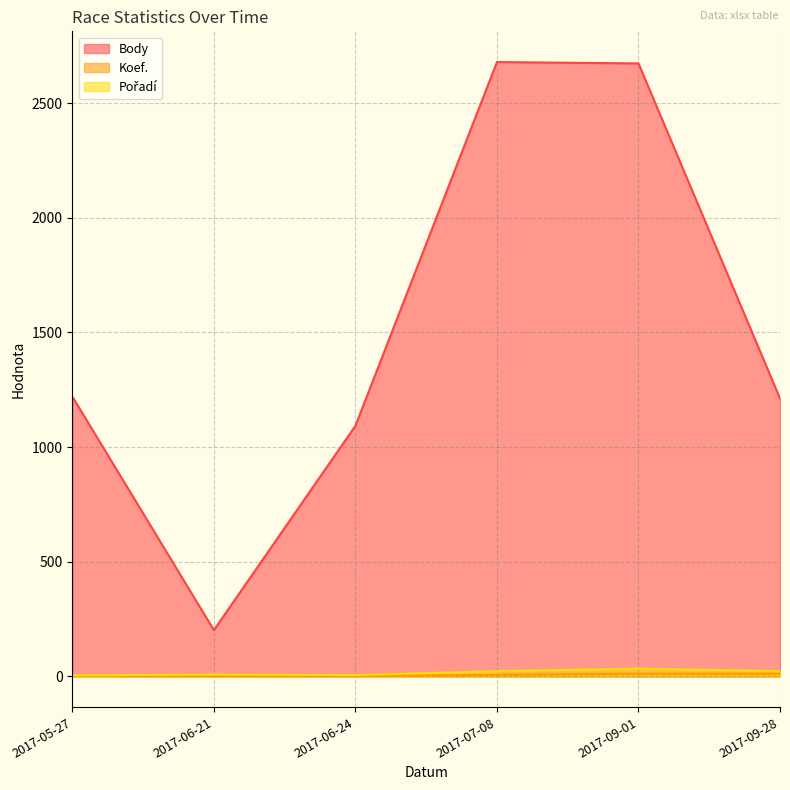

True or false: Koef. and Body cross at least once.

False